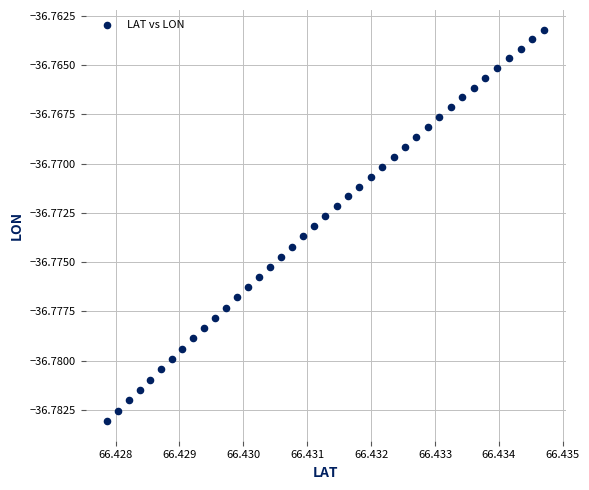

How many points are shown in the scatter plot?

40